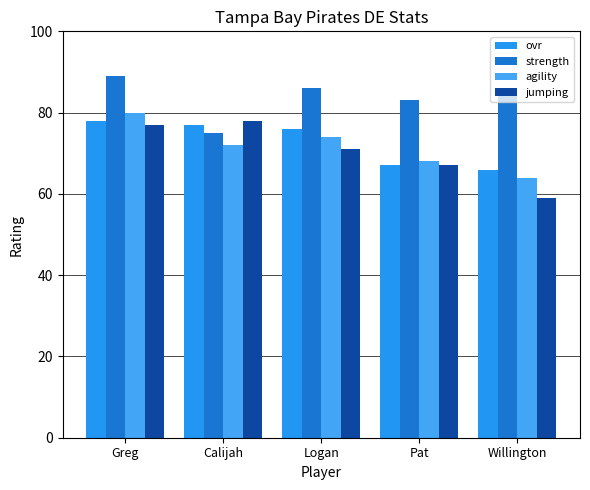

Reading left to right, what are all the values shown in this chart?

ovr: 78	77	76	67	66
strength: 89	75	86	83	84
agility: 80	72	74	68	64
jumping: 77	78	71	67	59